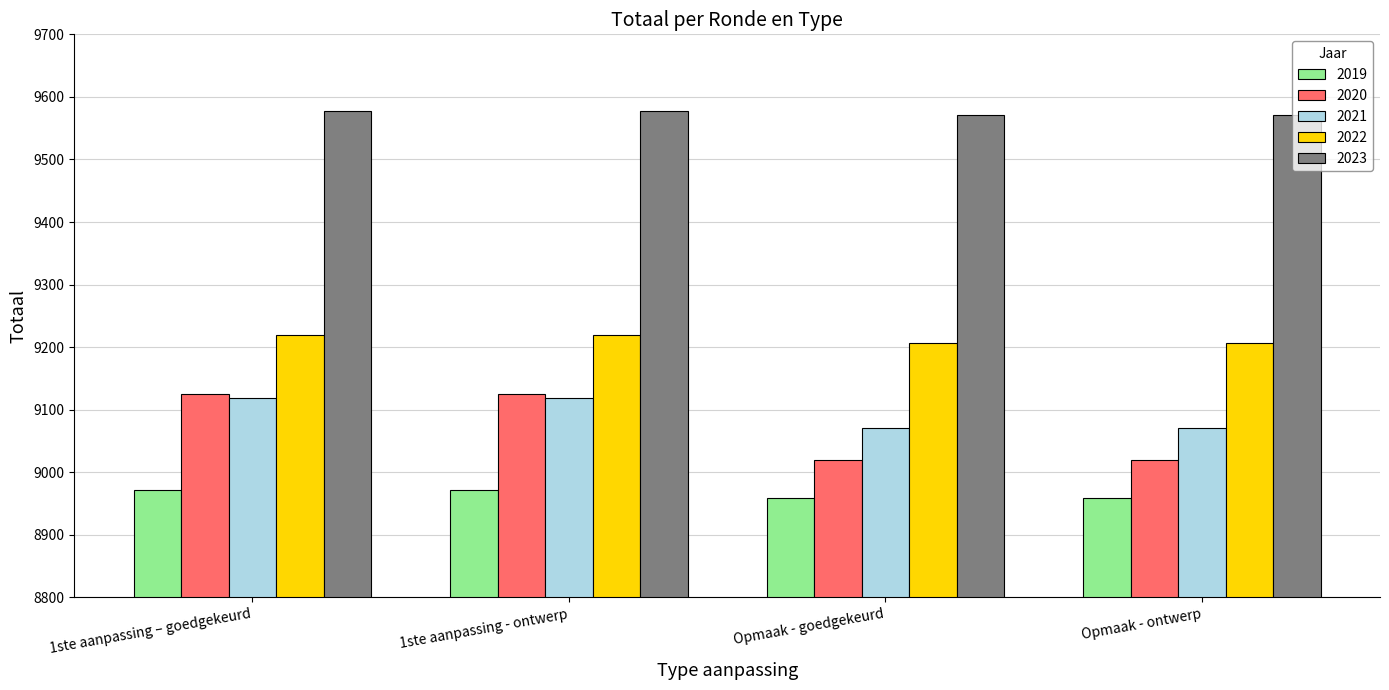

What is the label of the 4th bar from the right?

1ste aanpassing – goedgekeurd